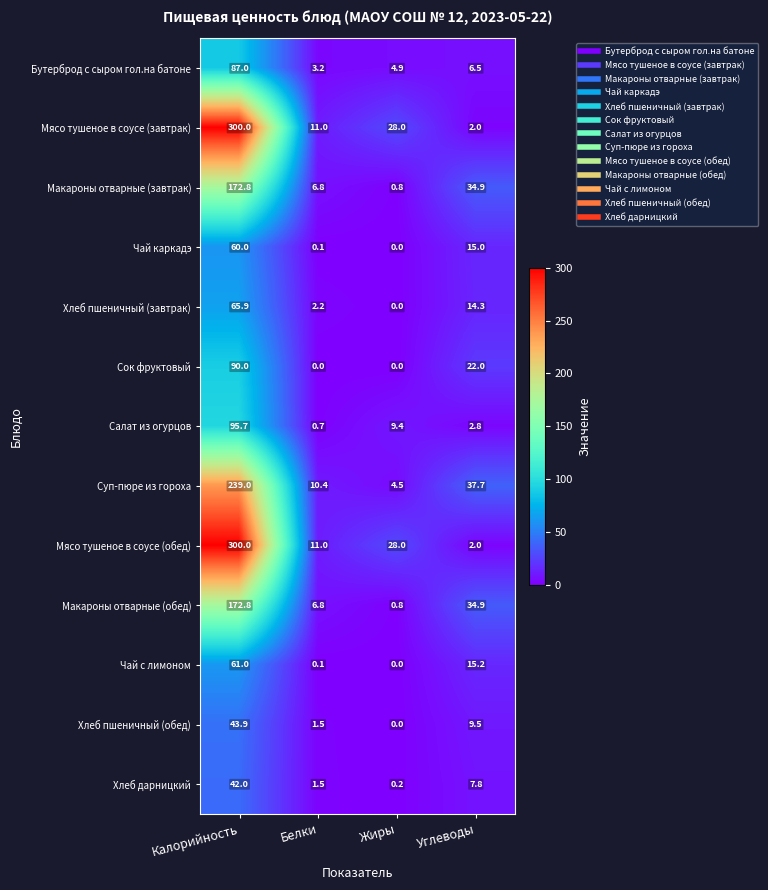

What is the difference between the highest and lowest values at Жиры?

28.0